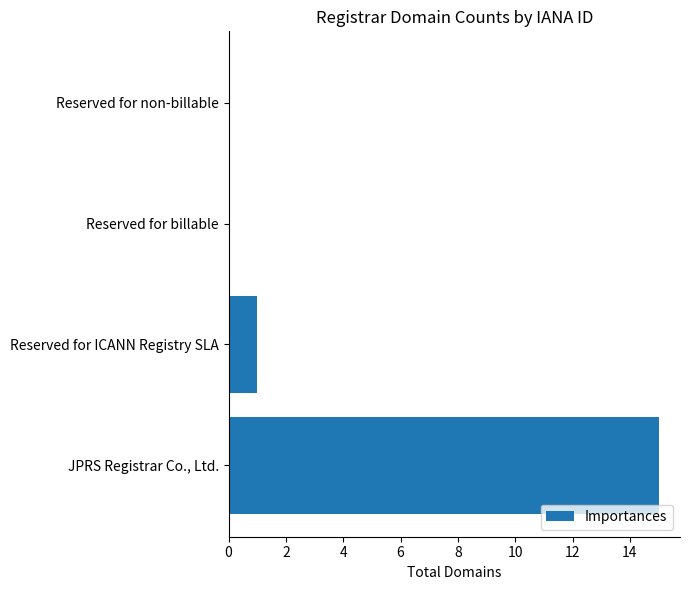

True or false: the data shows 7 at Reserved for non-billable.

False